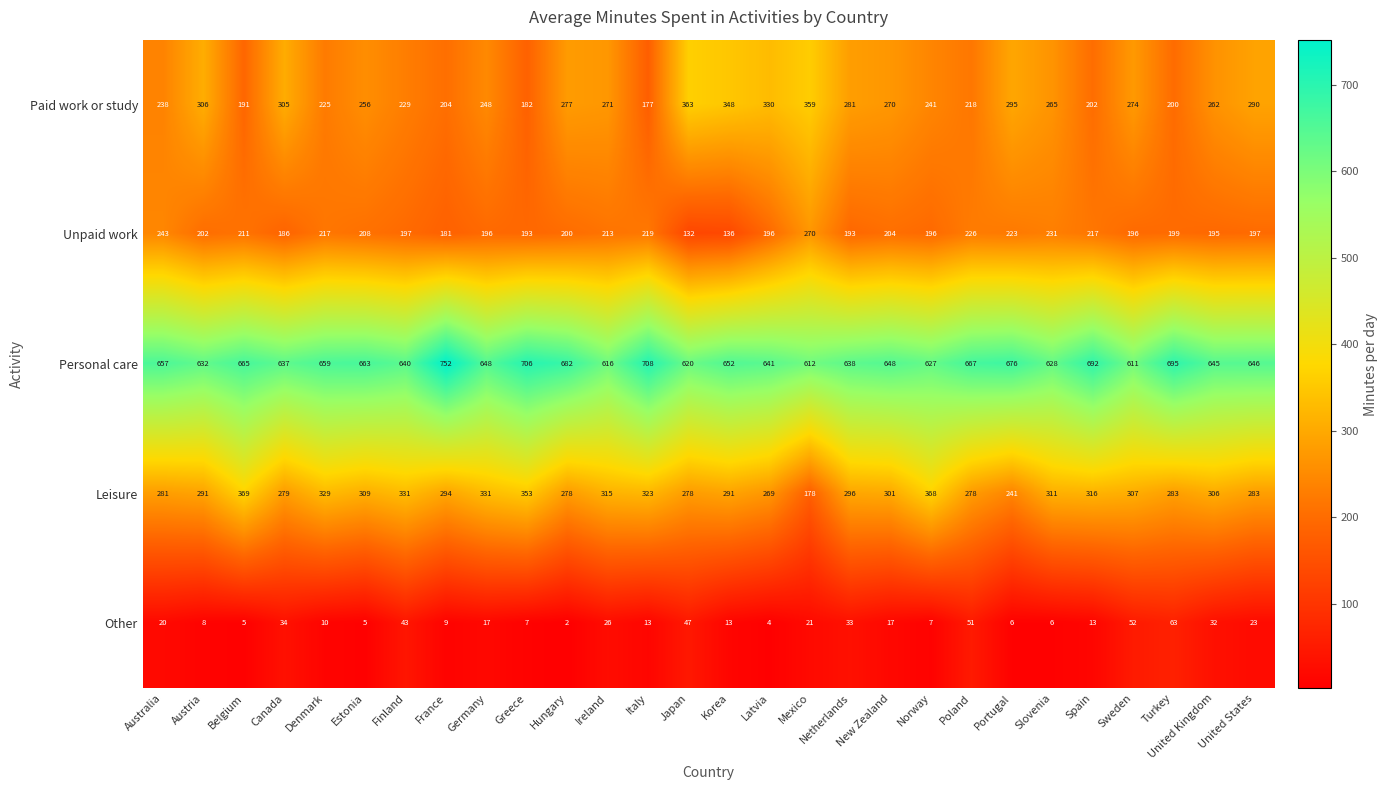

What is the sum of the Unpaid work values at United Kingdom and Ireland?

408